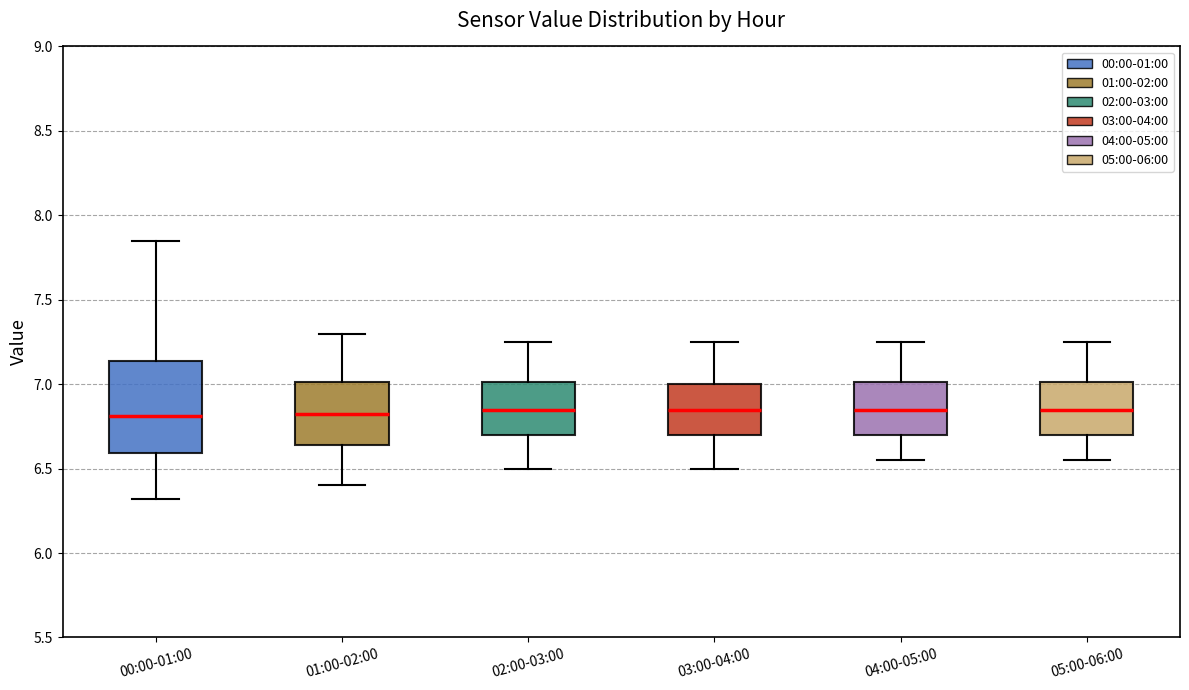

Which box is the tallest, from its lower edge to its upper edge?

00:00-01:00